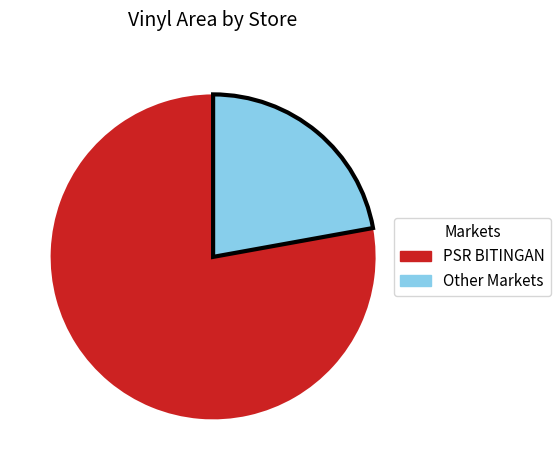

What is the smallest slice in the pie chart?

Other Markets